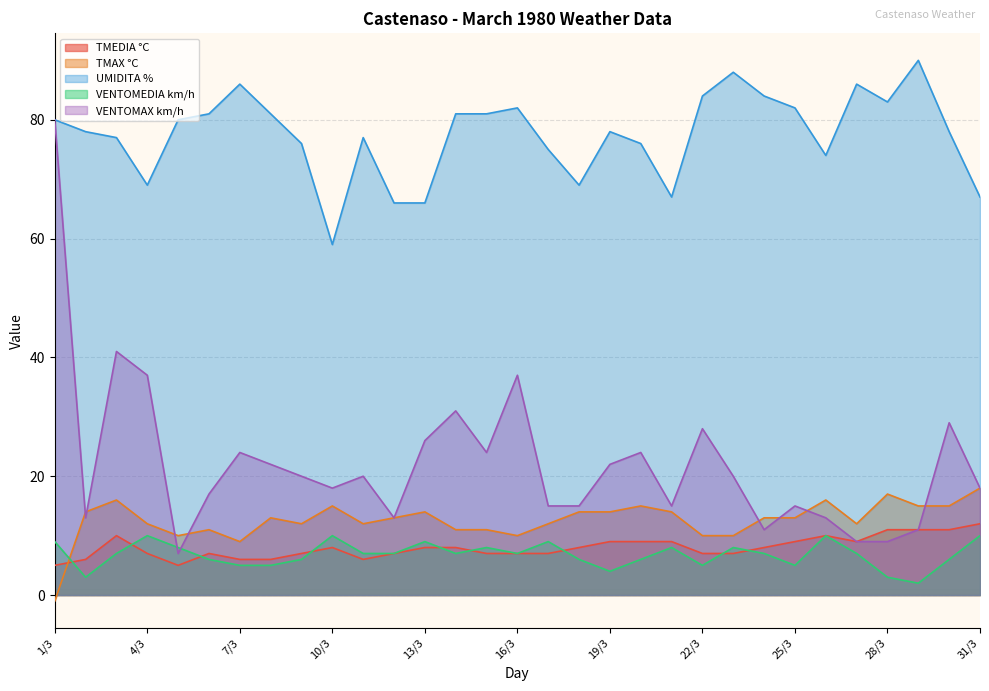

What is the value of the TMEDIA °C point at the 5th from the left?

5